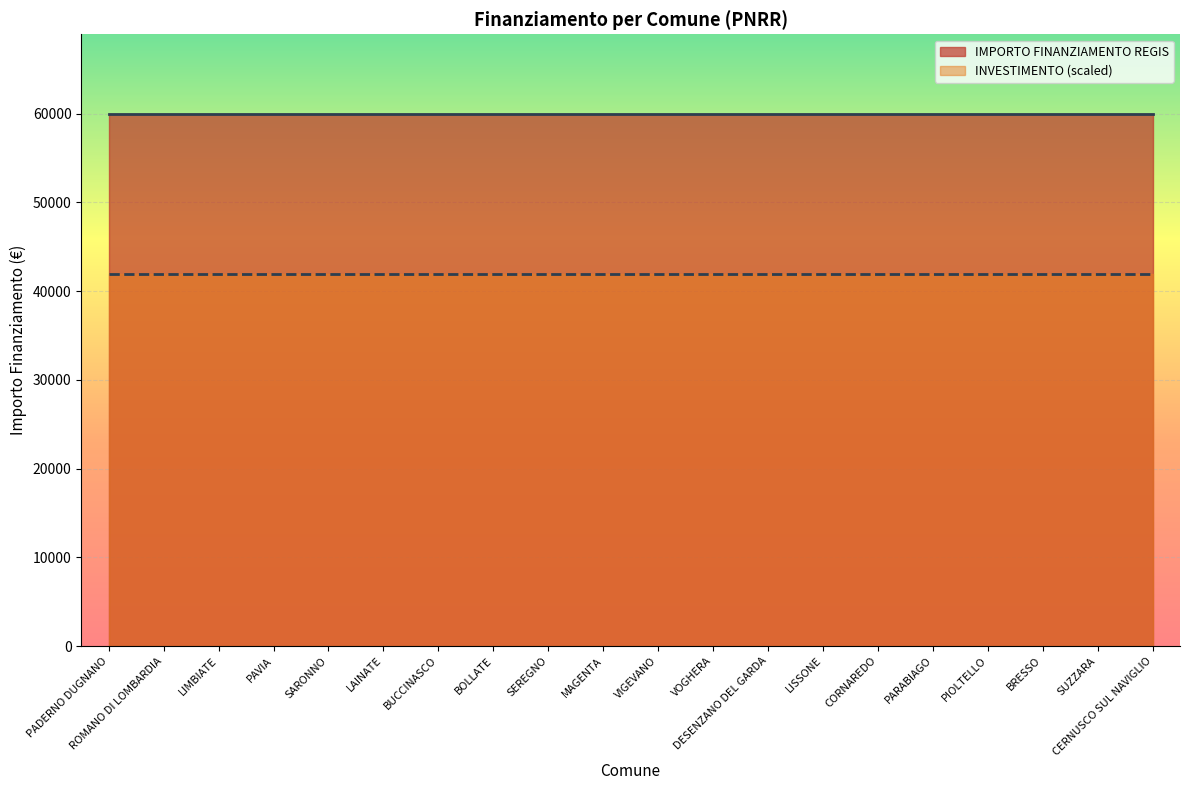

Reading right to left, extract all data points from this chart.

IMPORTO FINANZIAMENTO REGIS: 59966.0	59966.0	59966.0	59966.0	59966.0	59966.0	59966.0	59966.0	59966.0	59966.0	59966.0	59966.0	59966.0	59966.0	59966.0	59966.0	59966.0	59966.0	59966.0	59966.0
INVESTIMENTO: 1.4	1.4	1.4	1.4	1.4	1.4	1.4	1.4	1.4	1.4	1.4	1.4	1.4	1.4	1.4	1.4	1.4	1.4	1.4	1.4